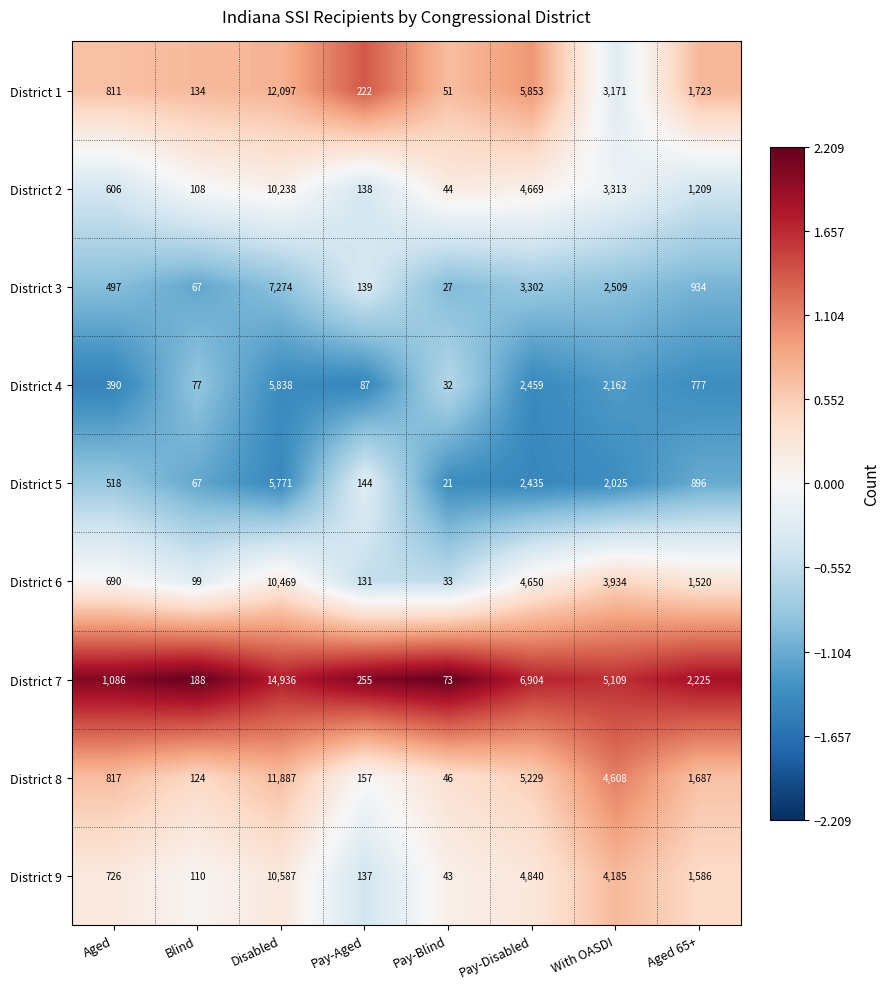

What is the difference between the highest and lowest values at Blind?

121